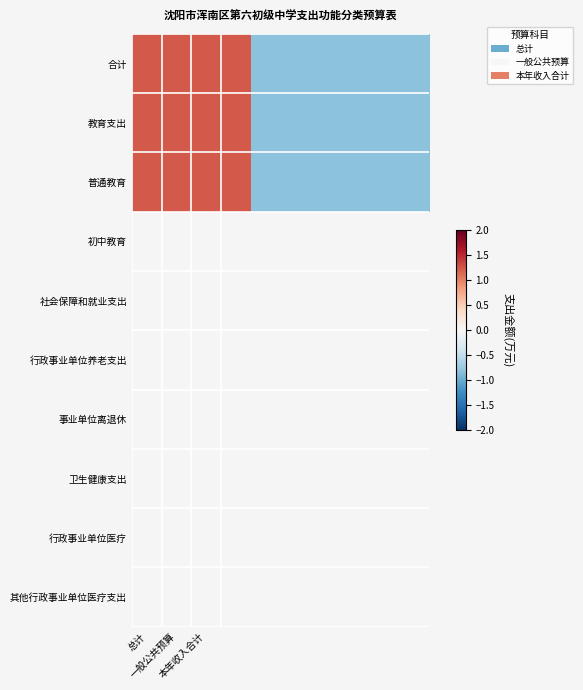

Count the number of data series in this chart.

3